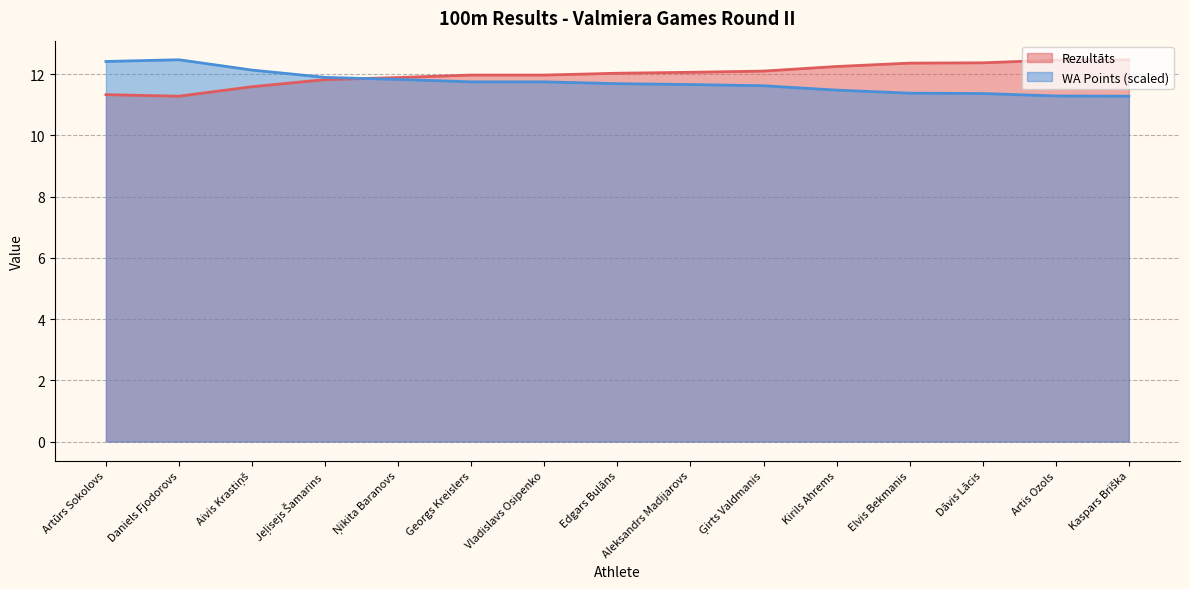

At which category is the sum across all series the highest?

Daniels Fjodorovs